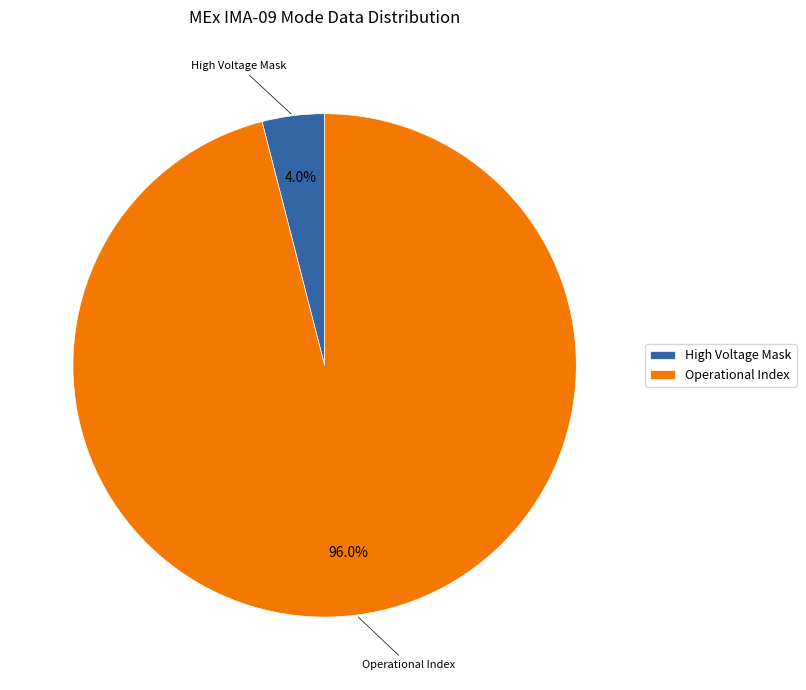

Is the sum of Operational Index and High Voltage Mask greater than half?

Yes